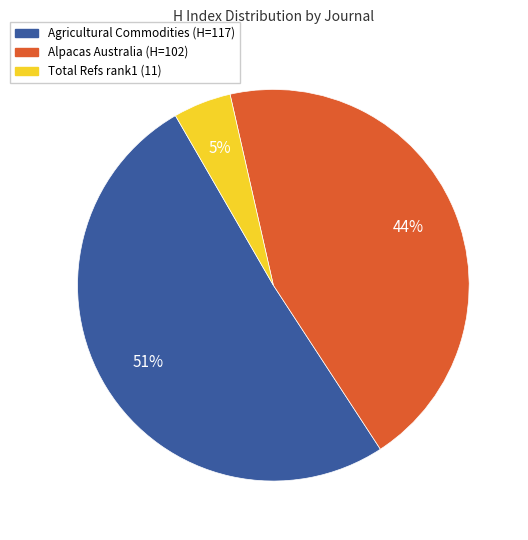

To the nearest percent, what is the average slice percentage?

33%